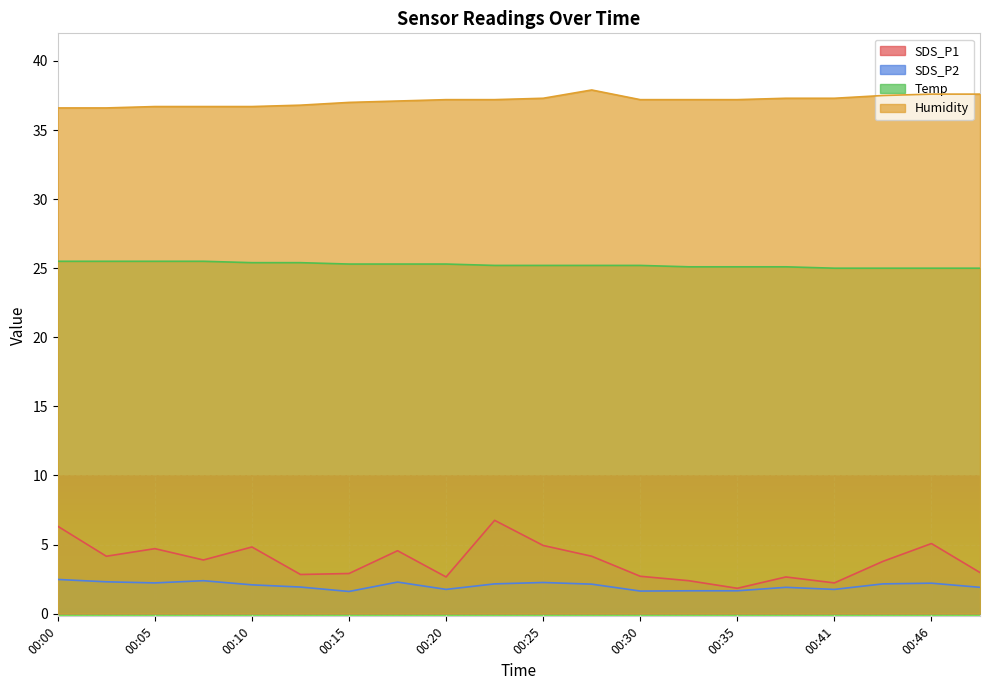

How many lines are shown in the chart?

4